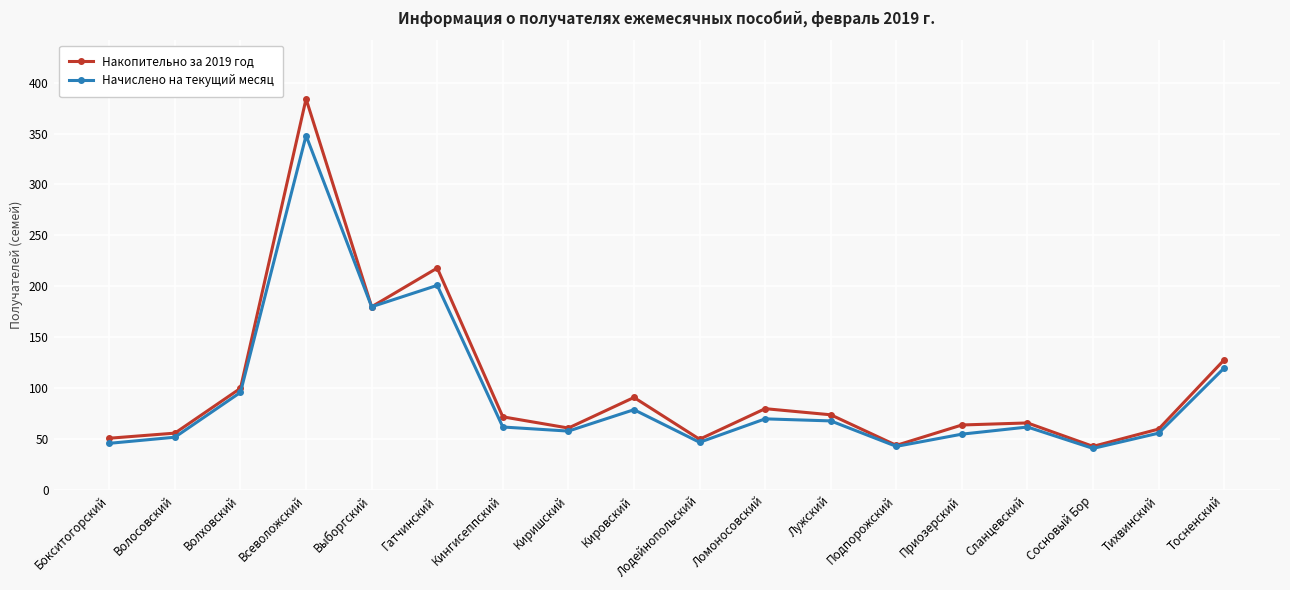

Read the Накопительно за 2019 год value at Тосненский, to the nearest 10.

130